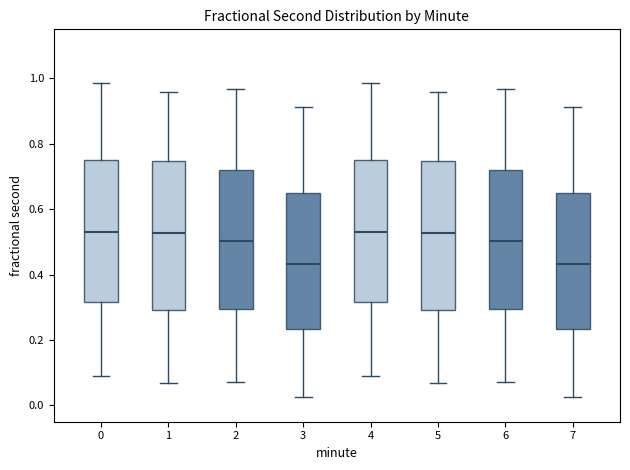

Where is the upper edge of the box at x = 0 on the y-axis? The values are not printed on the chart, so give them approximately, as read against the axis.

0.76